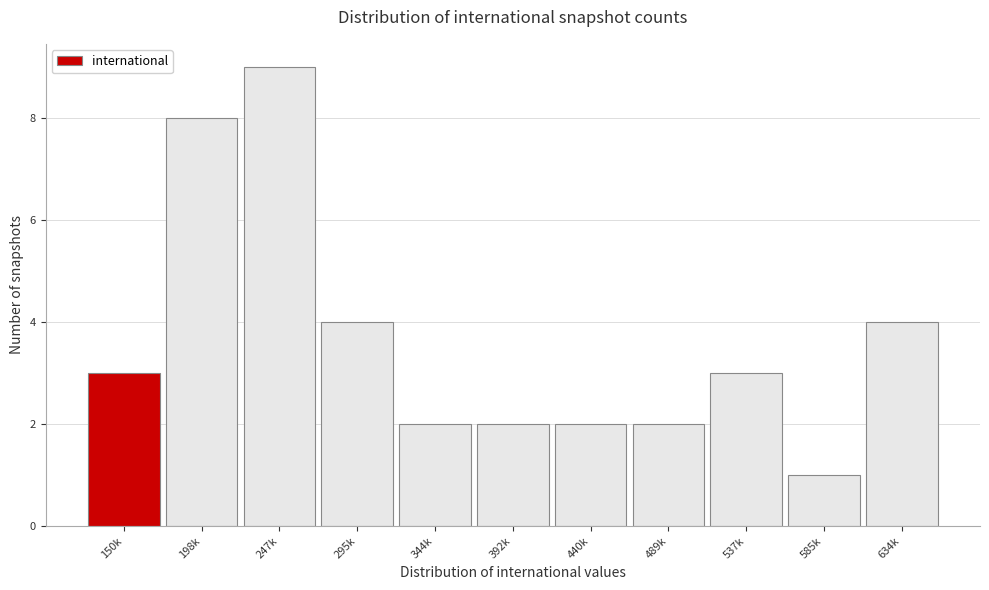

Reading left to right, transcribe all the data shown in this chart.

150k=3	198k=8	247k=9	295k=4	344k=2	392k=2	440k=2	489k=2	537k=3	585k=1	634k=4